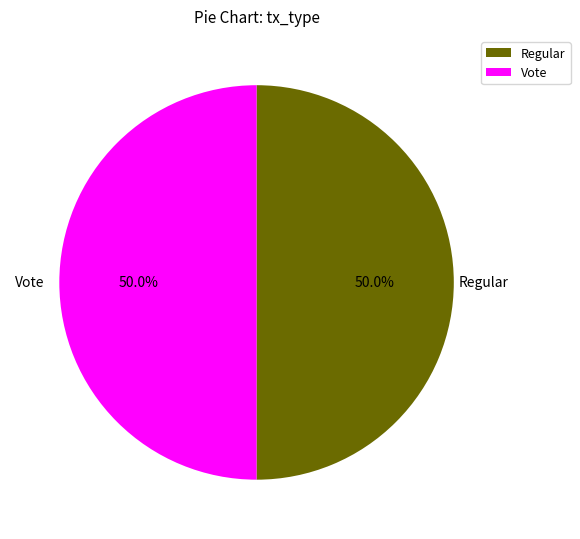

To the nearest percent, what is the combined percentage of Vote and Regular?

100%